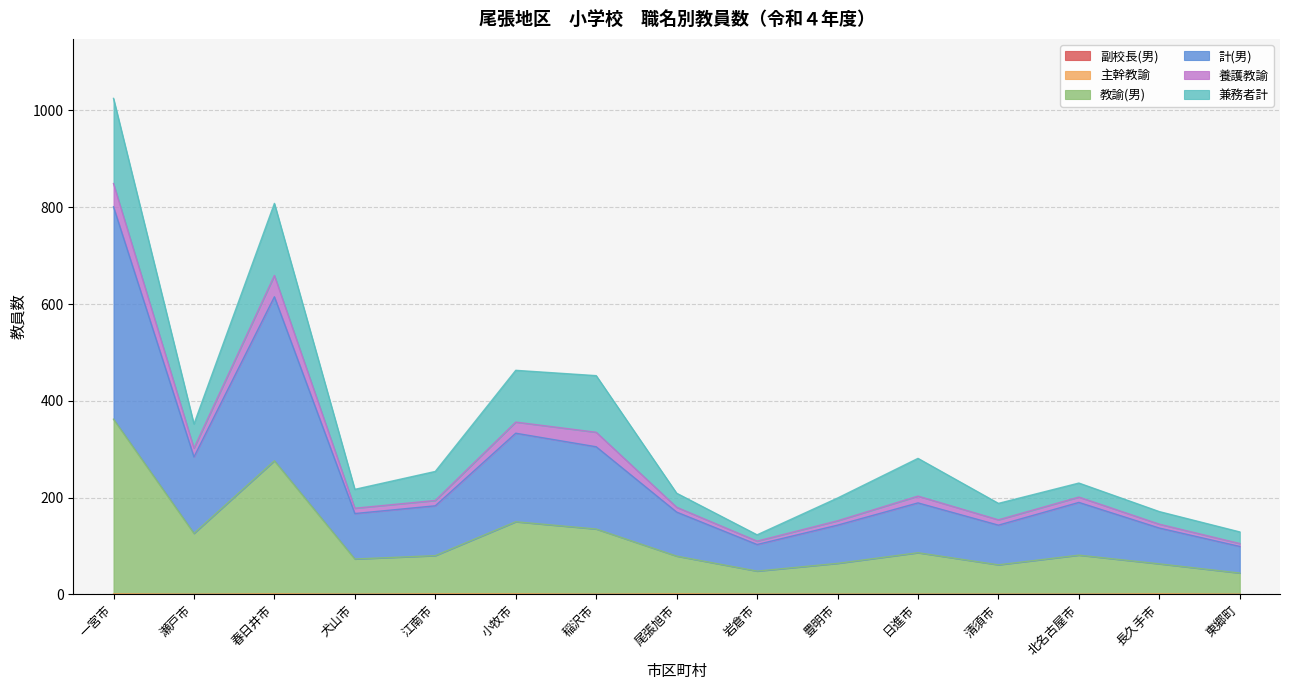

In 養護教諭, how many points are higher than both neighbors (excluding endpoints)?

4